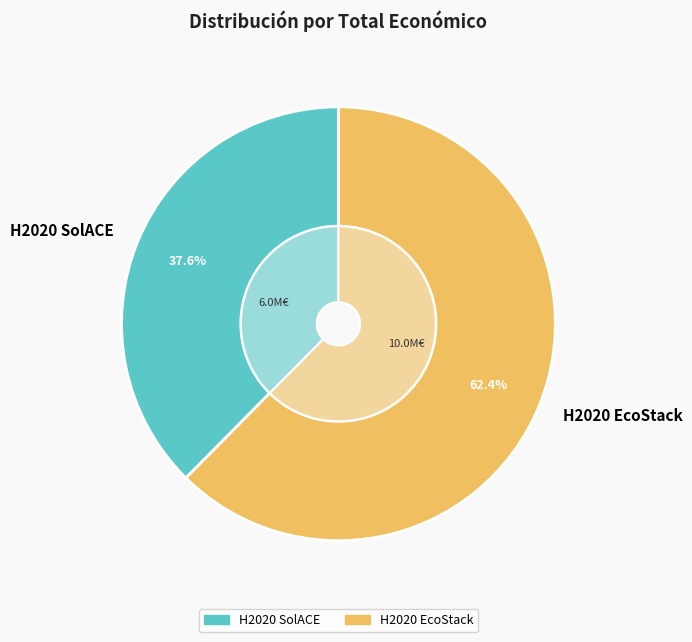

To the nearest percent, what is the combined percentage of H2020 SolACE and H2020 EcoStack?

100%